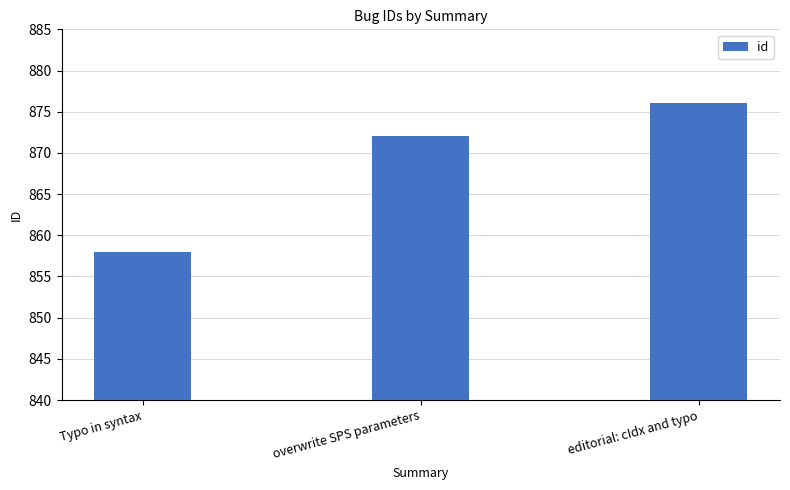

What is the ratio of the value at Typo in syntax to the value at overwrite SPS parameters?

1.0